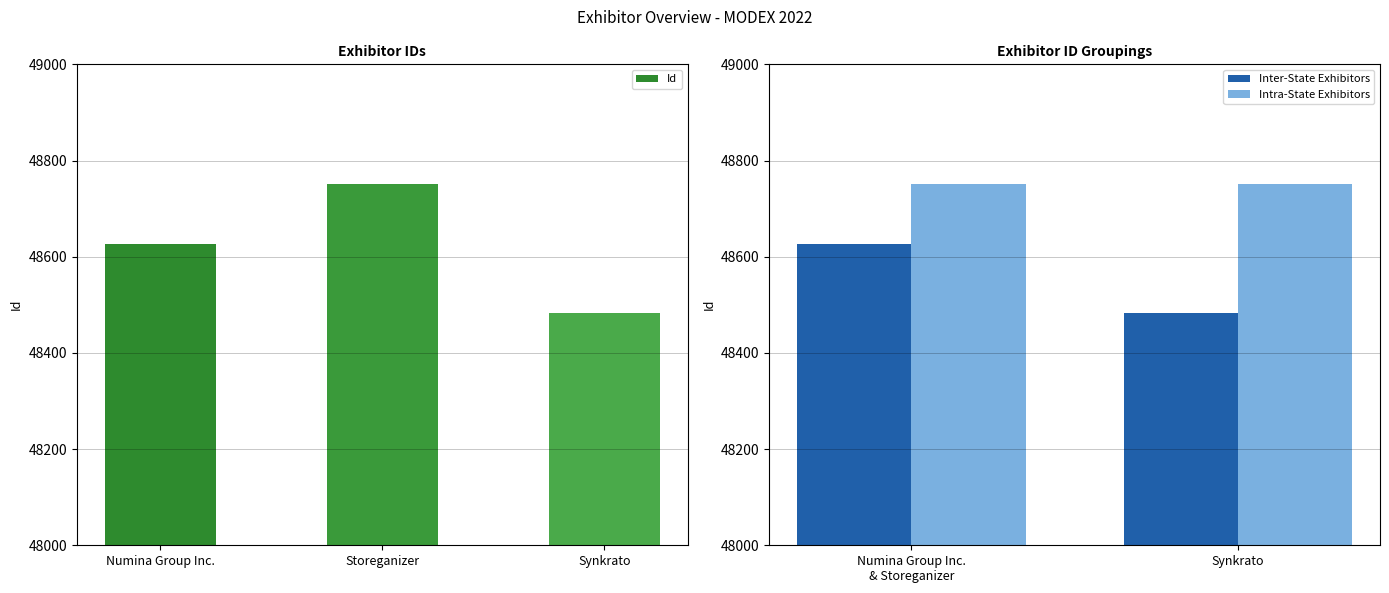

Approximately how many times larger is the value at Storeganizer compared to Numina Group Inc.?

1.0